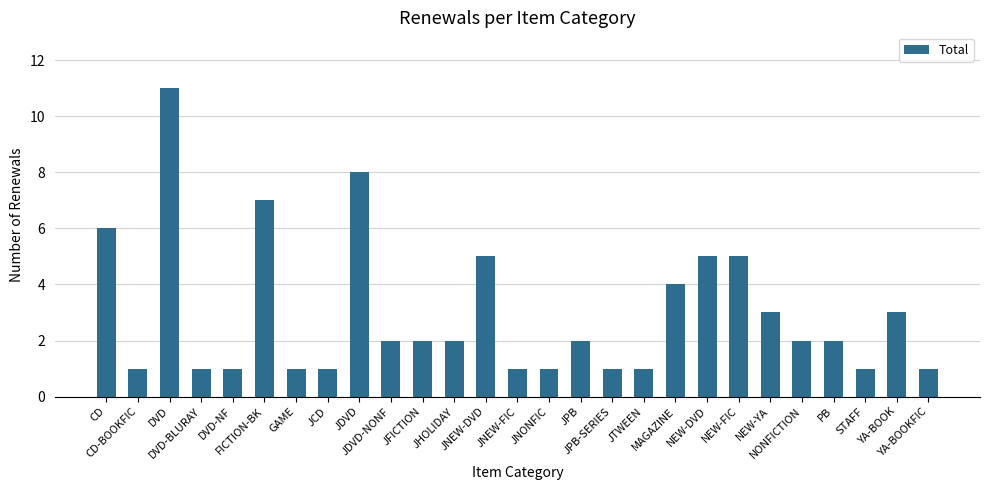

What is the minimum value shown in the chart?

1